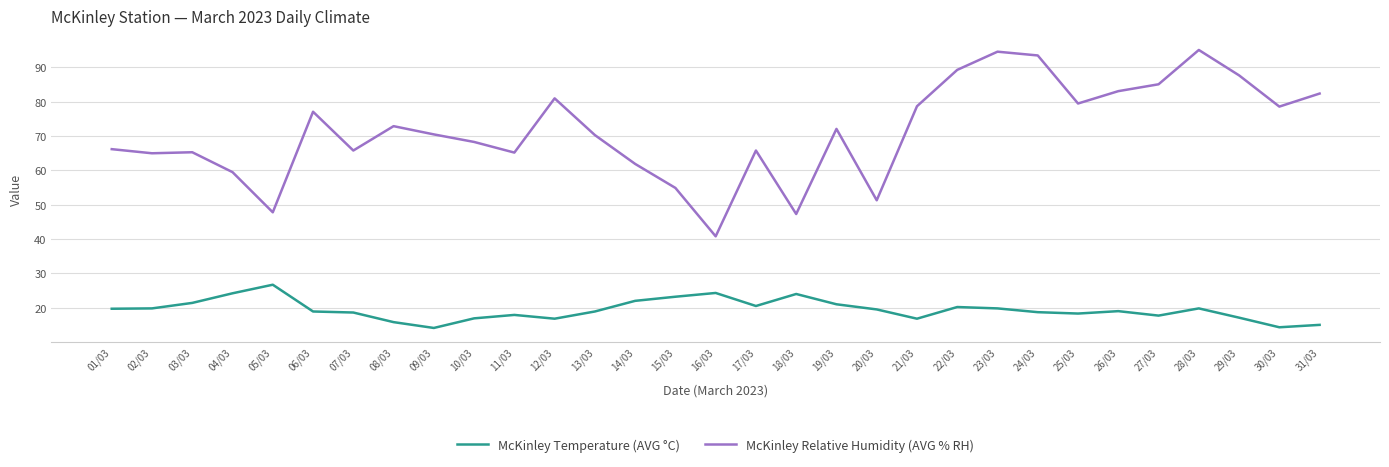

Which series has the largest range (max minus min)?

McKinley Relative Humidity (AVG % RH)